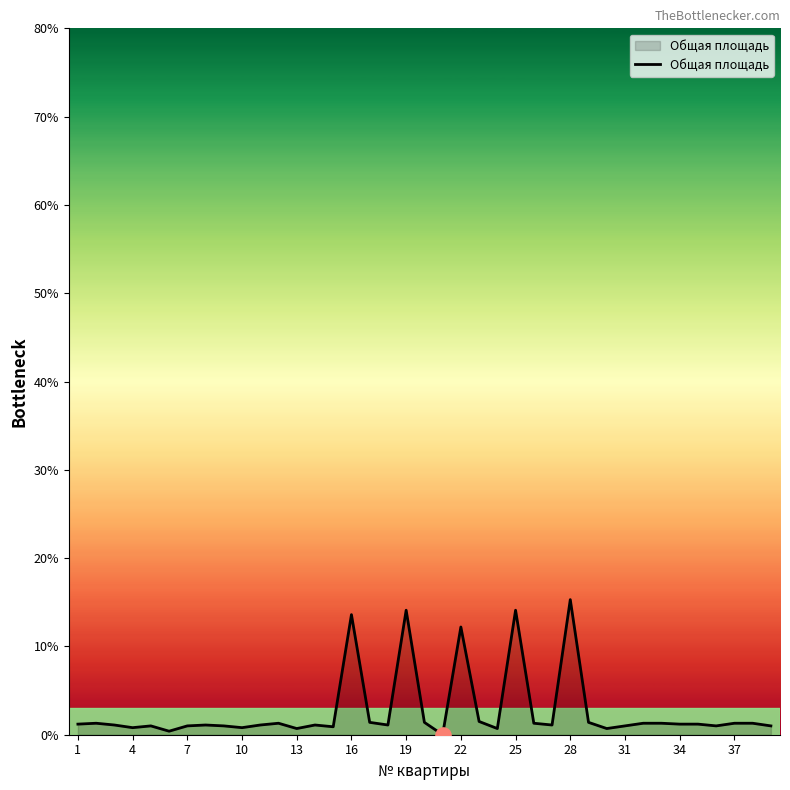

What is the difference between the maximum and minimum values?

15.3